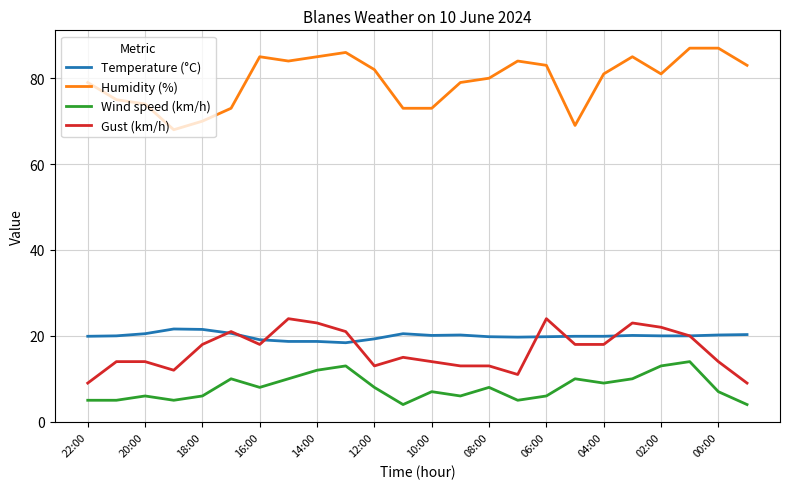

What is the highest value of the Humidity (%) series?

87.0